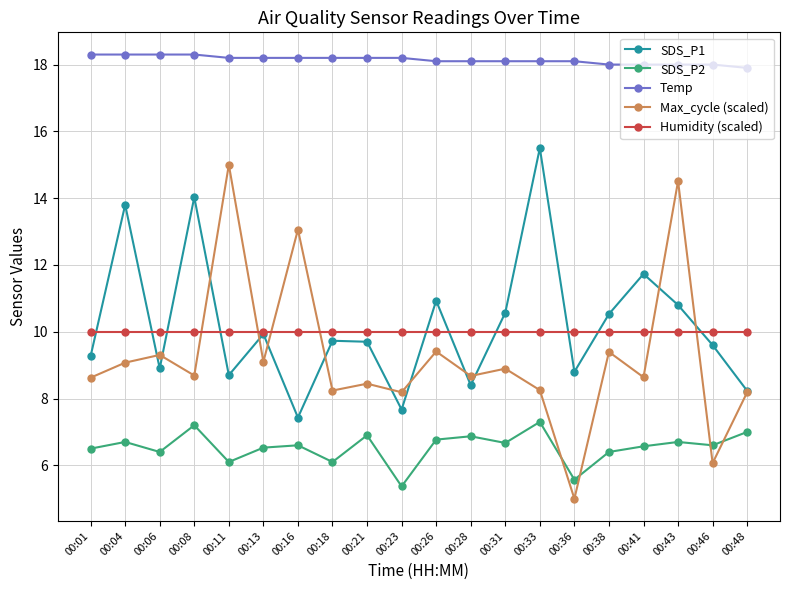

How many categories are shown in the chart?

20